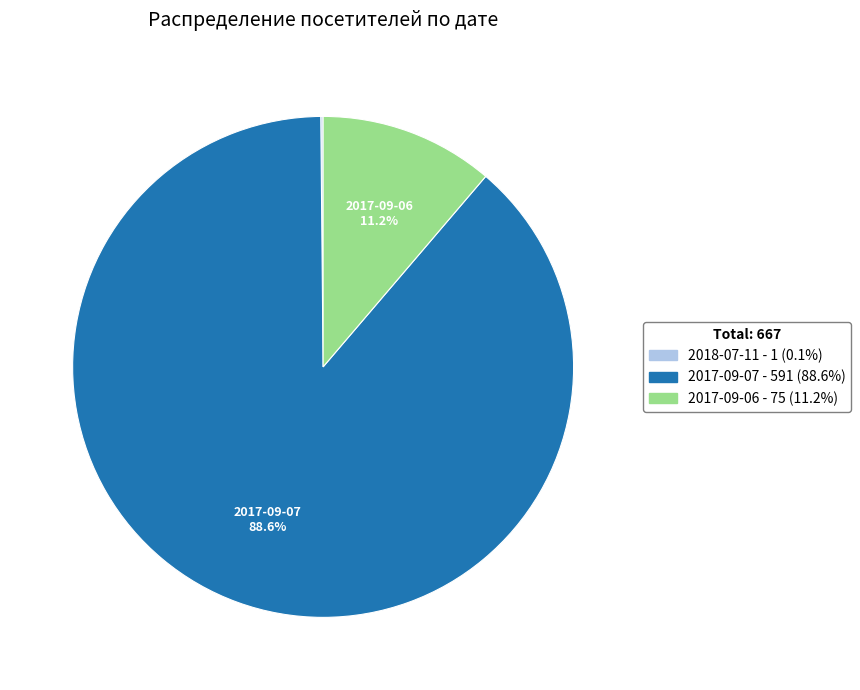

Is it true that 2017-09-06 is 11% of the pie?

True